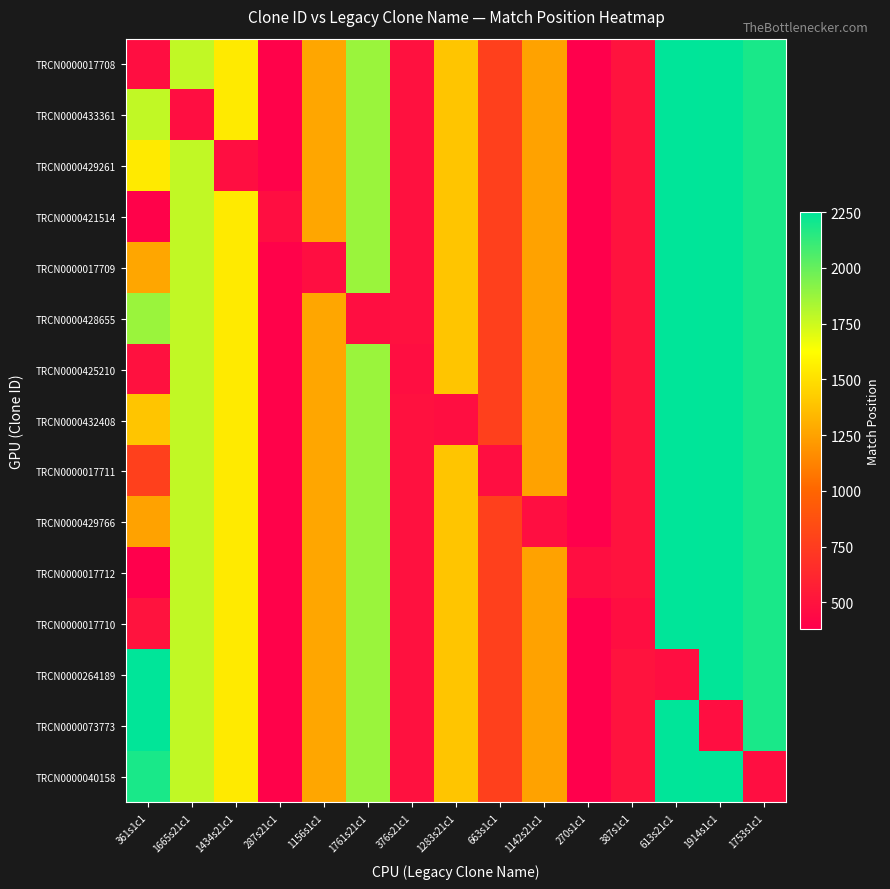

What is the total value across all series at 1914s1c1?

31902